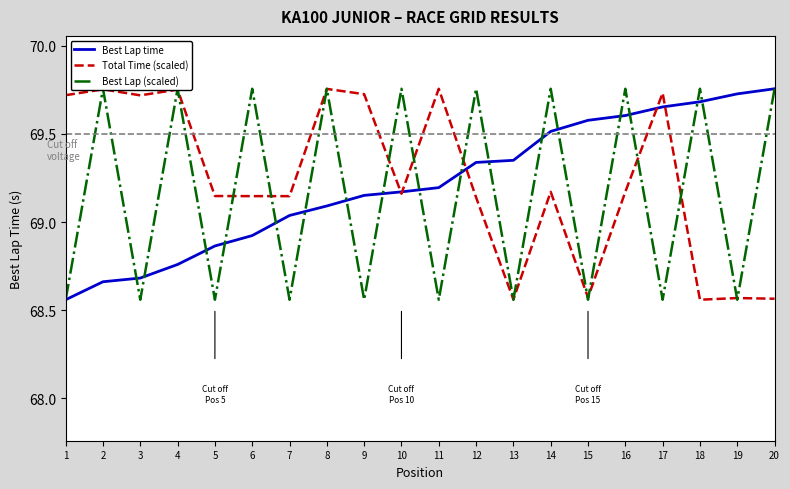

True or false: Total Time (scaled) has a value of 69.2 at 16.

True